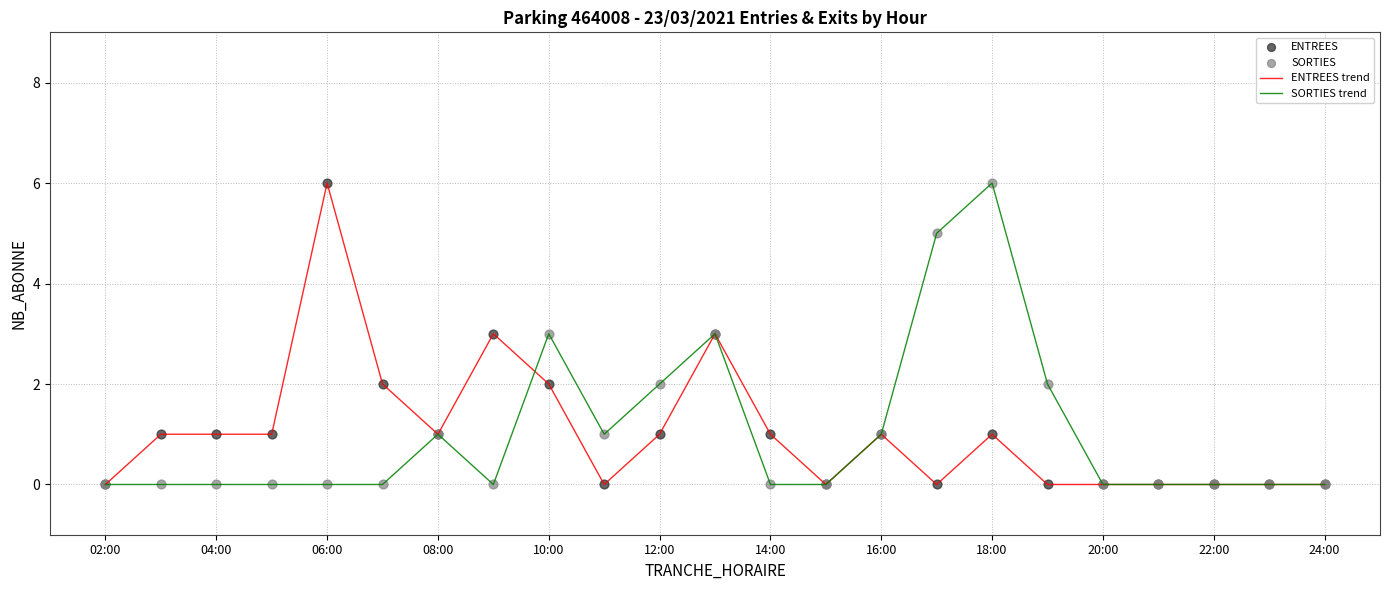

What is the highest value of the ENTREES trend series?

6